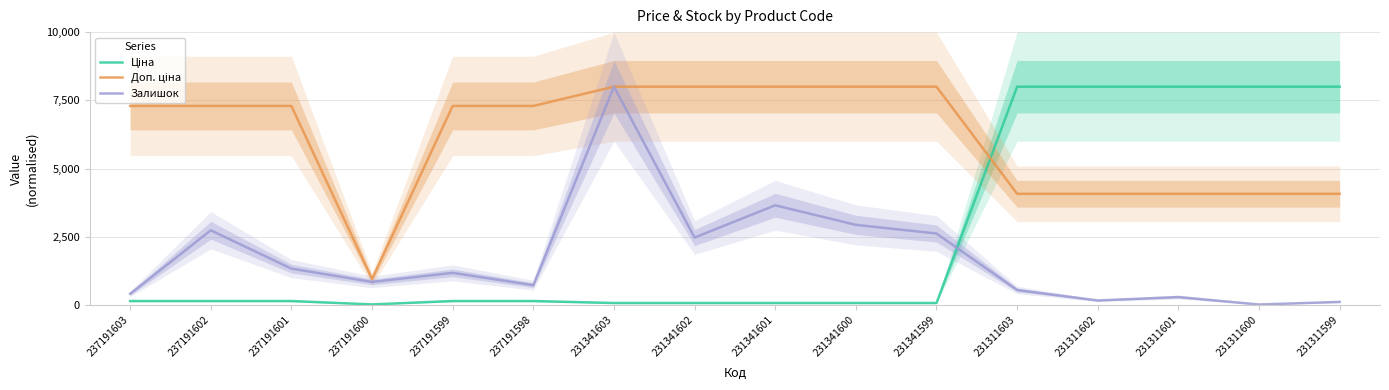

The Ціна series shows 9.7 at 237191600. True or false?

False